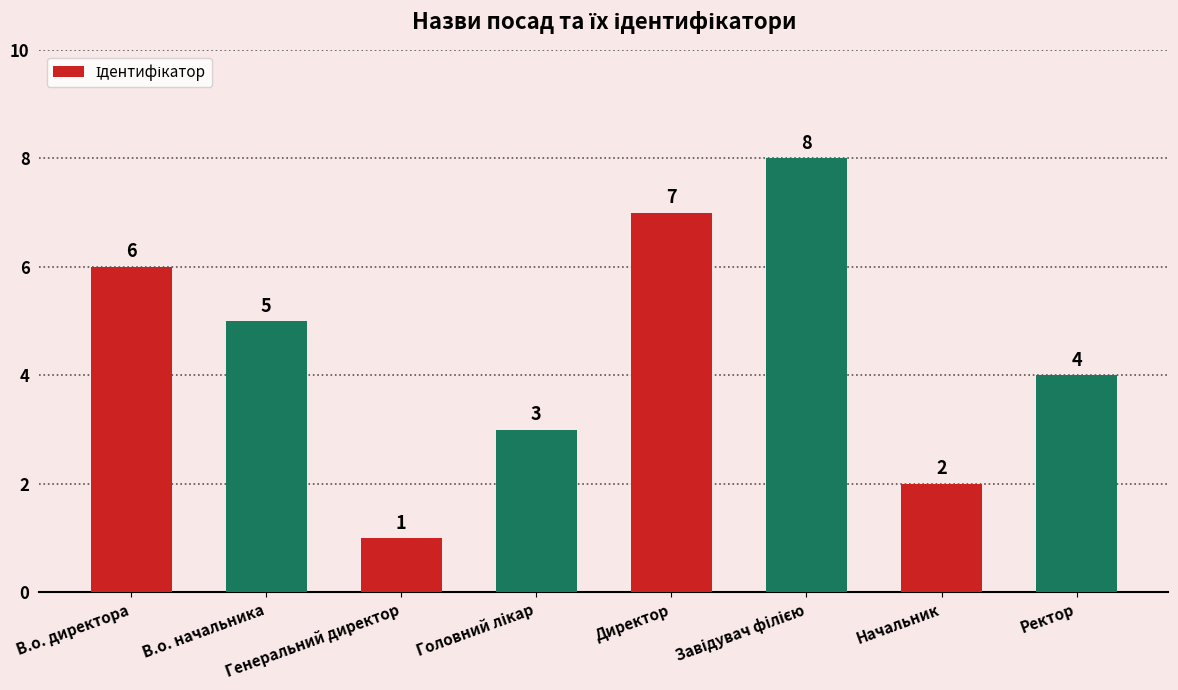

What is the minimum value shown in the chart?

1